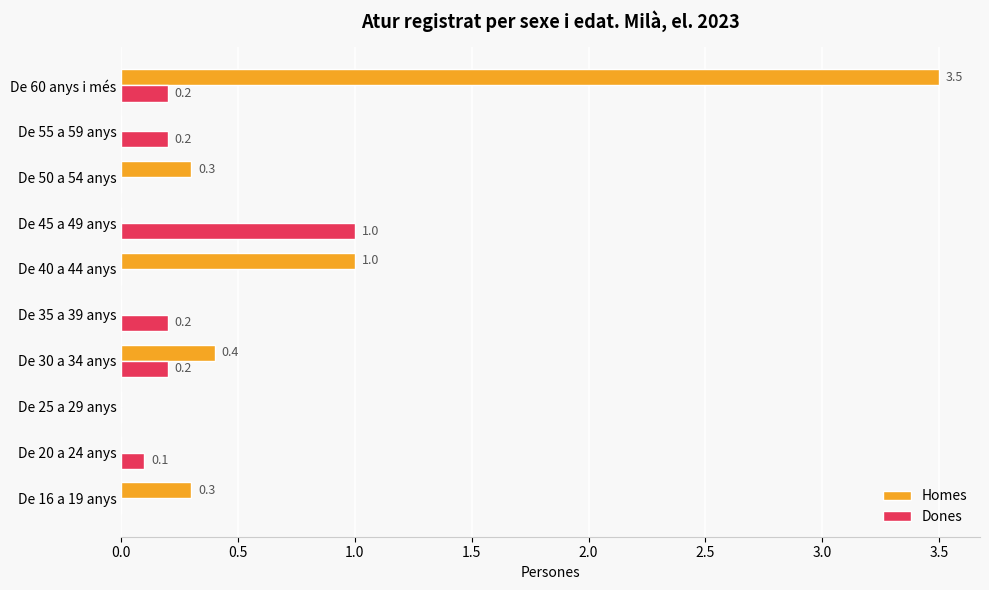

Where is Homes nearest to the value 1?

De 40 a 44 anys